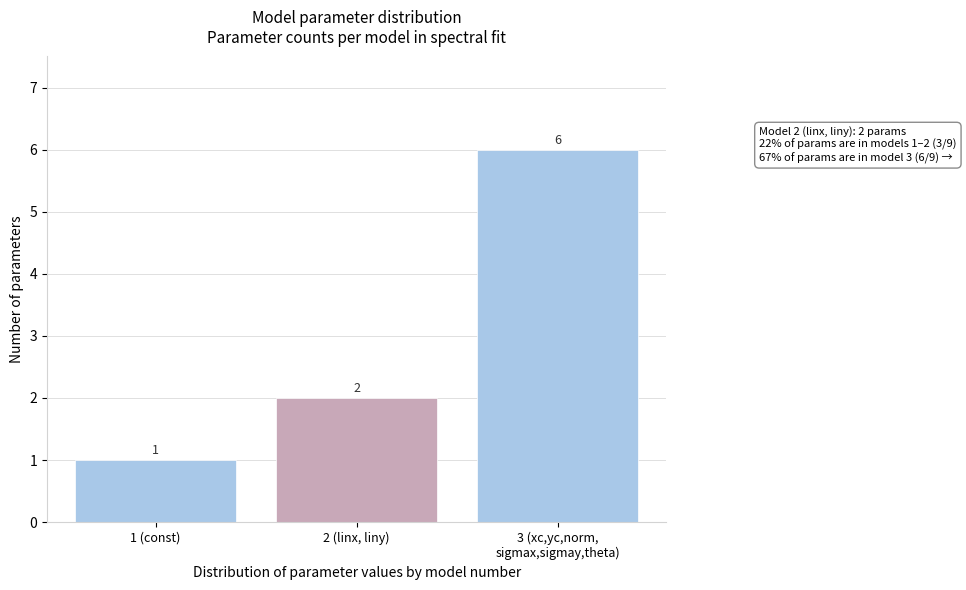

Reading left to right, list all the values displayed in this chart.

1	2	6